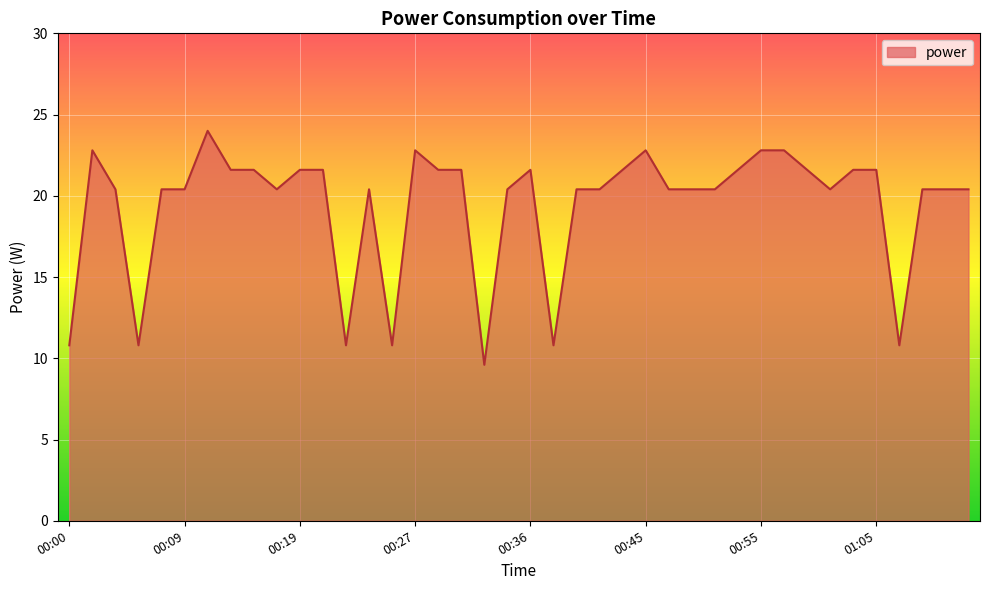

How many series are shown in this chart?

1